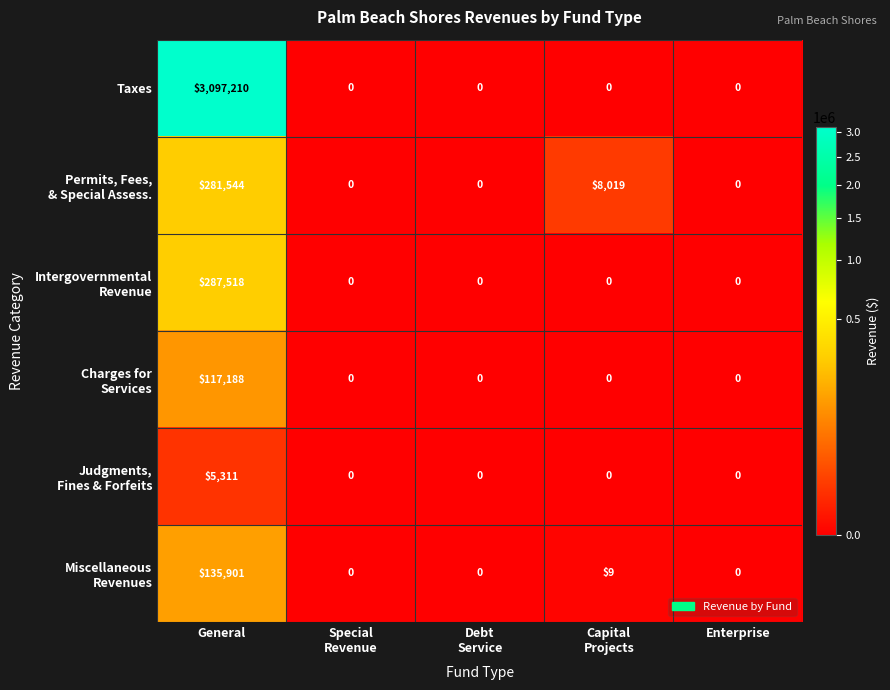

True or false: Taxes has a value of 4366051 at General.

False